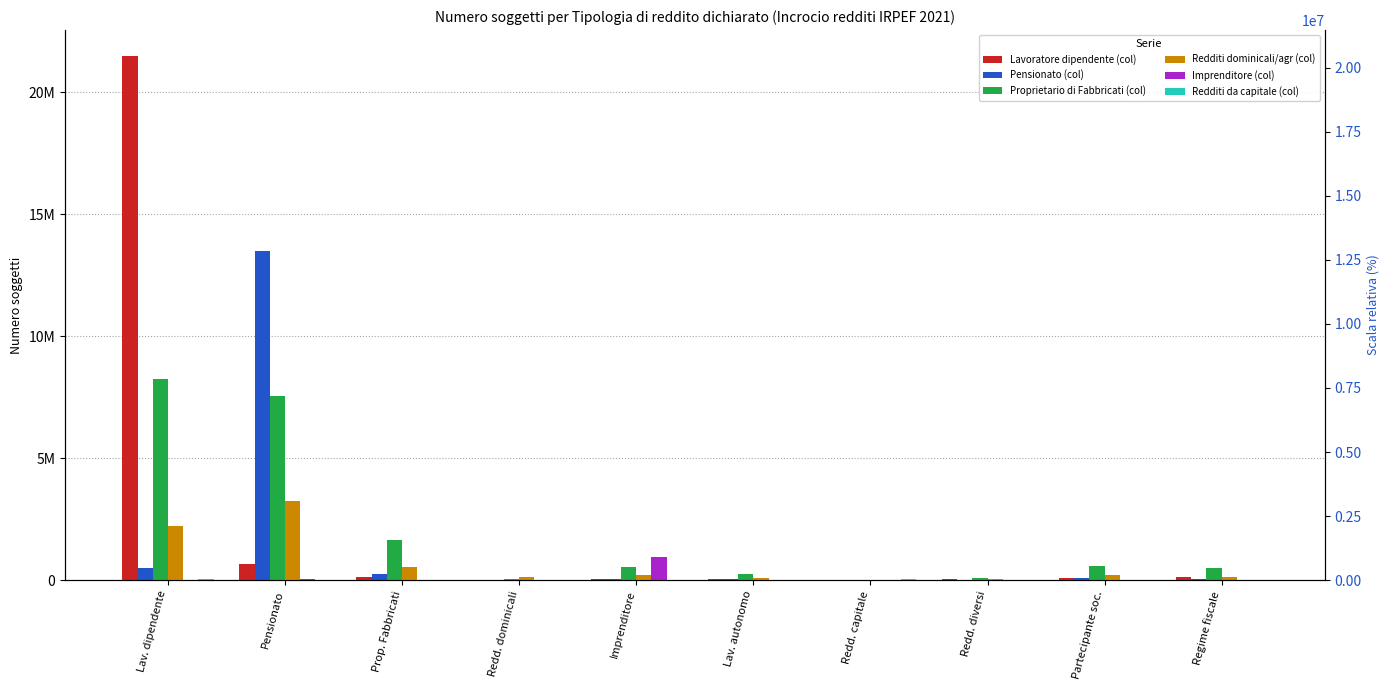

Rank the series at Regime fiscale from lowest to highest value.

Imprenditore (col), Redditi da capitale (col), Pensionato (col), Lavoratore dipendente (col), Redditi dominicali/agr (col), Proprietario di Fabbricati (col)